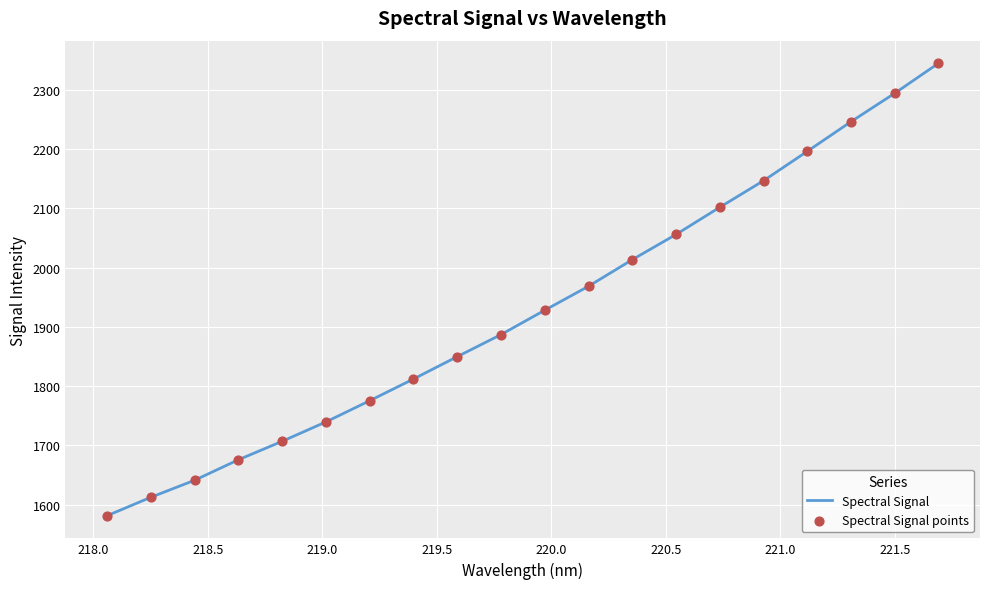

What is the maximum value shown in the chart?

2344.9